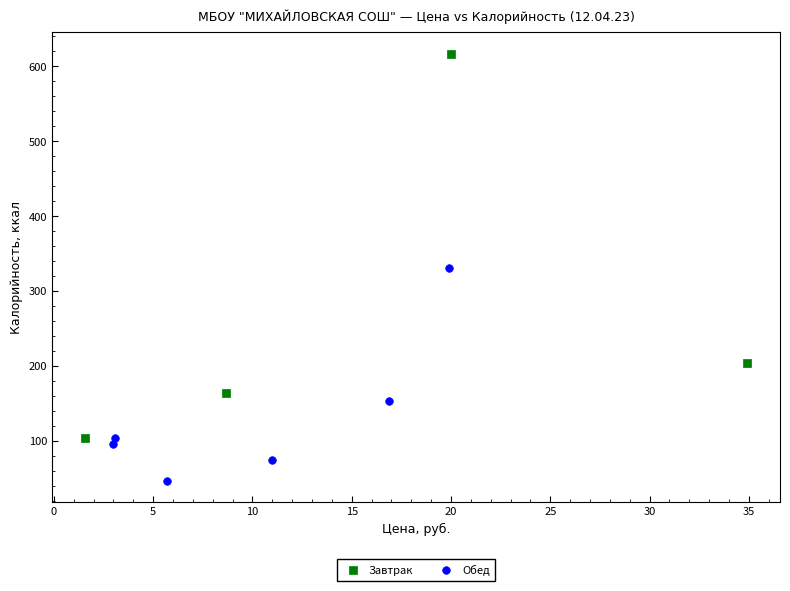

What are all the series names shown in the legend?

Завтрак, Обед